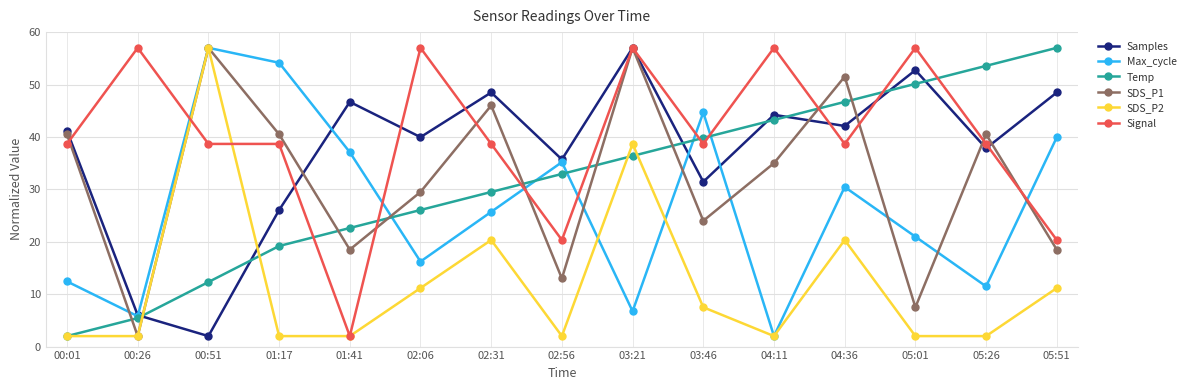

At 04:36, list the series in order from smallest to largest.

SDS_P2, Max_cycle, Signal, Samples, Temp, SDS_P1